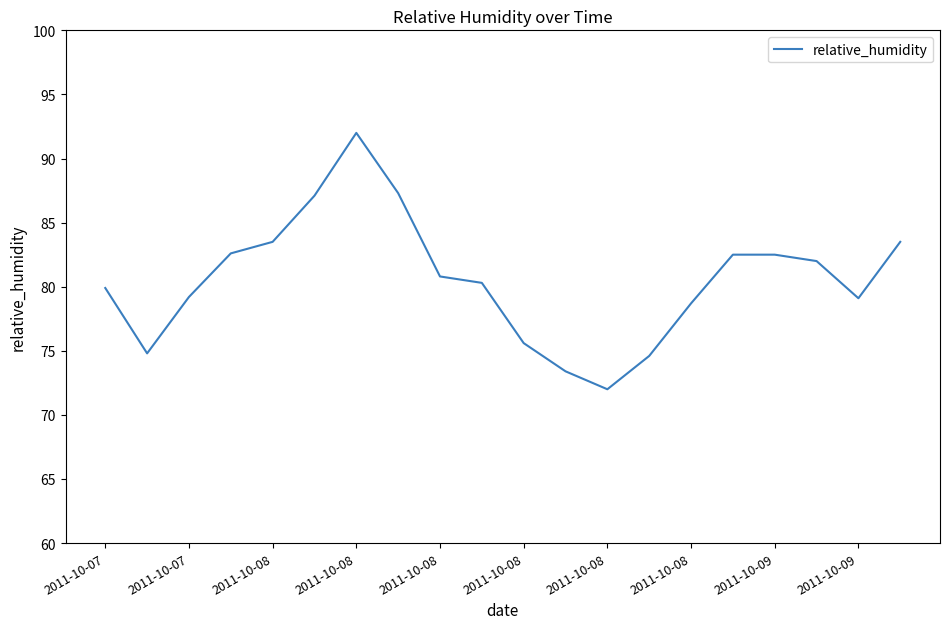

What is the smallest value displayed?

72.0